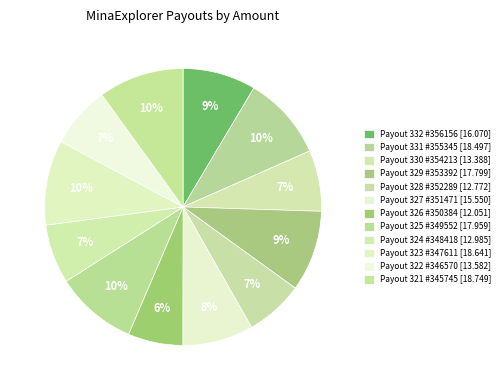

Is there a majority slice in this chart?

No